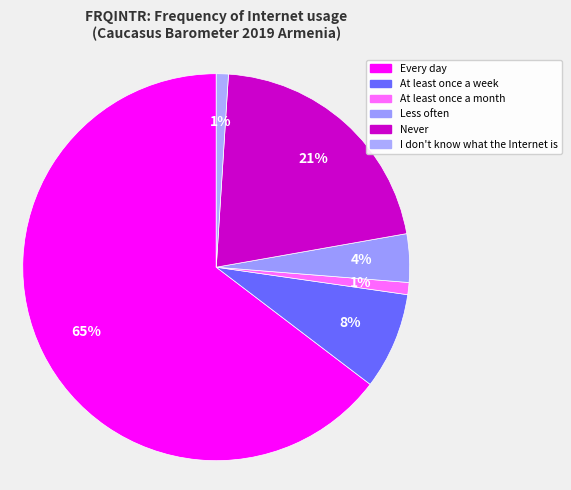

The Less often slice represents 4% of the pie. True or false?

True